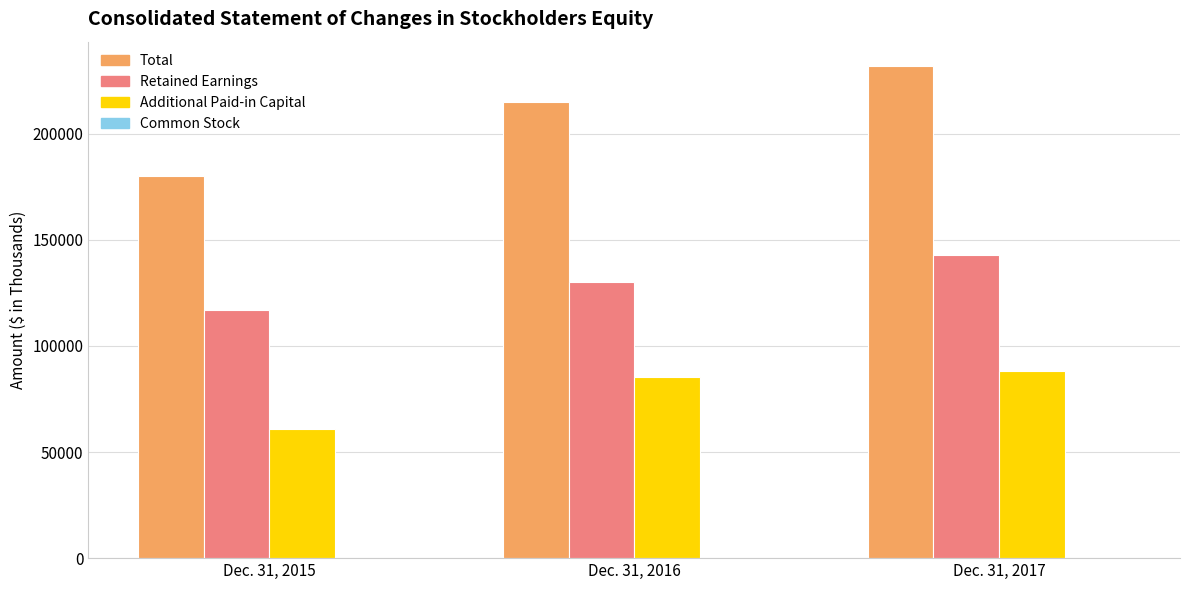

The Total series shows 180327 at Dec. 31, 2015. True or false?

True